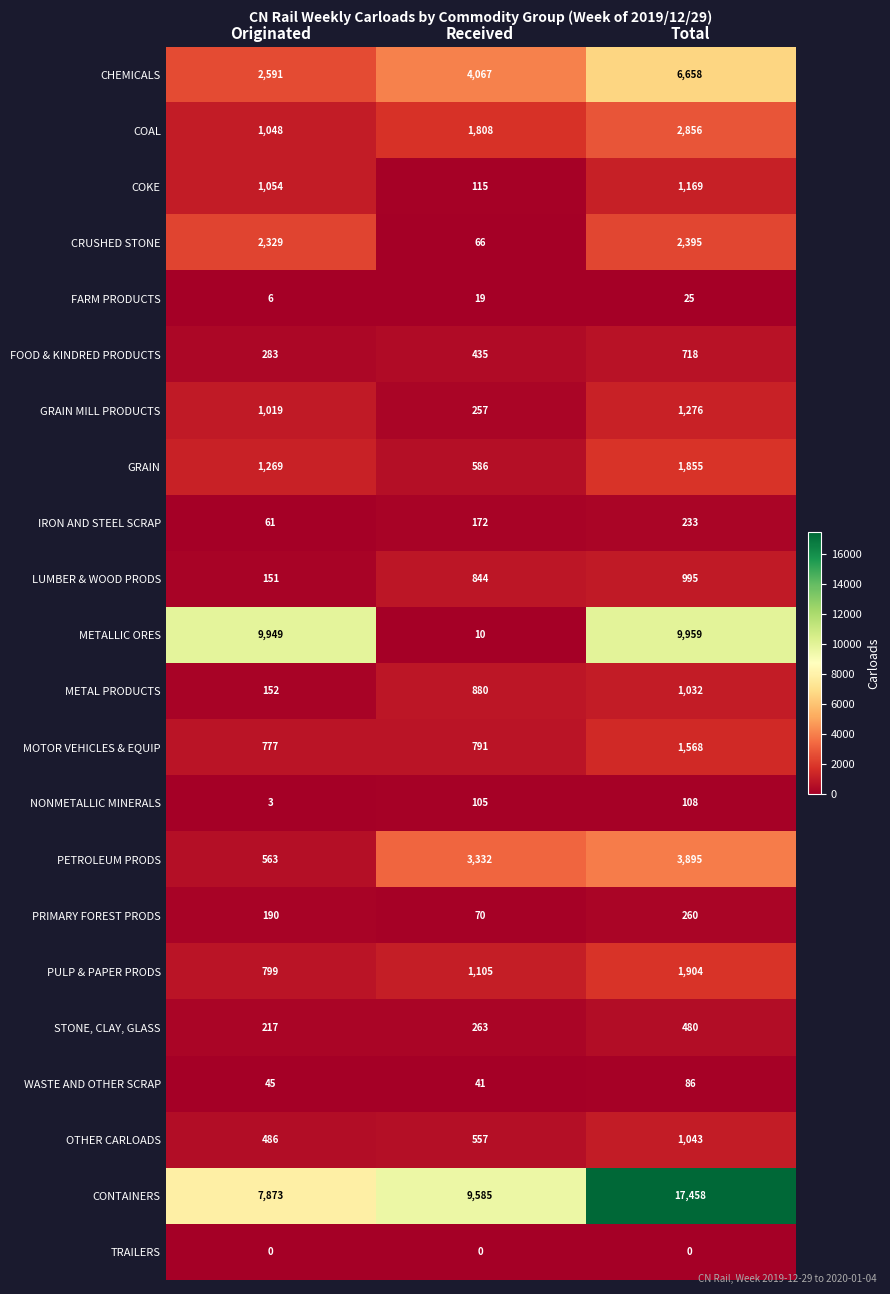

The value of COAL at Originated is 1048. True or false?

True